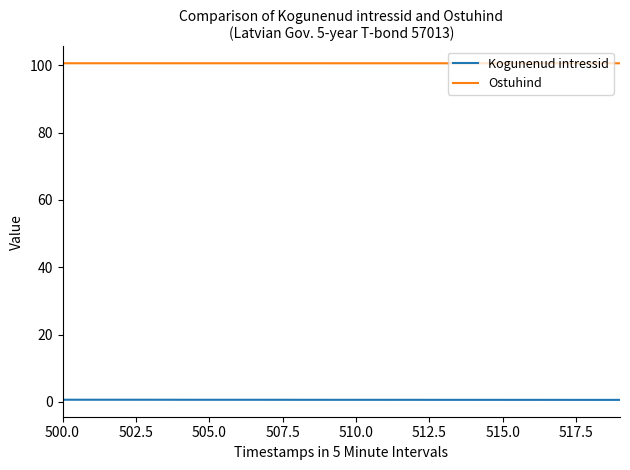

Reading left to right, list all the values displayed in this chart.

Kogunenud intressid: 0.6	0.6	0.6	0.6	0.6	0.6	0.6	0.6	0.6	0.6	0.6	0.6	0.6	0.6	0.6	0.6	0.6	0.6	0.6	0.6
Ostuhind: 100.6	100.6	100.6	100.6	100.6	100.6	100.6	100.6	100.6	100.6	100.6	100.6	100.6	100.6	100.6	100.6	100.6	100.6	100.6	100.6